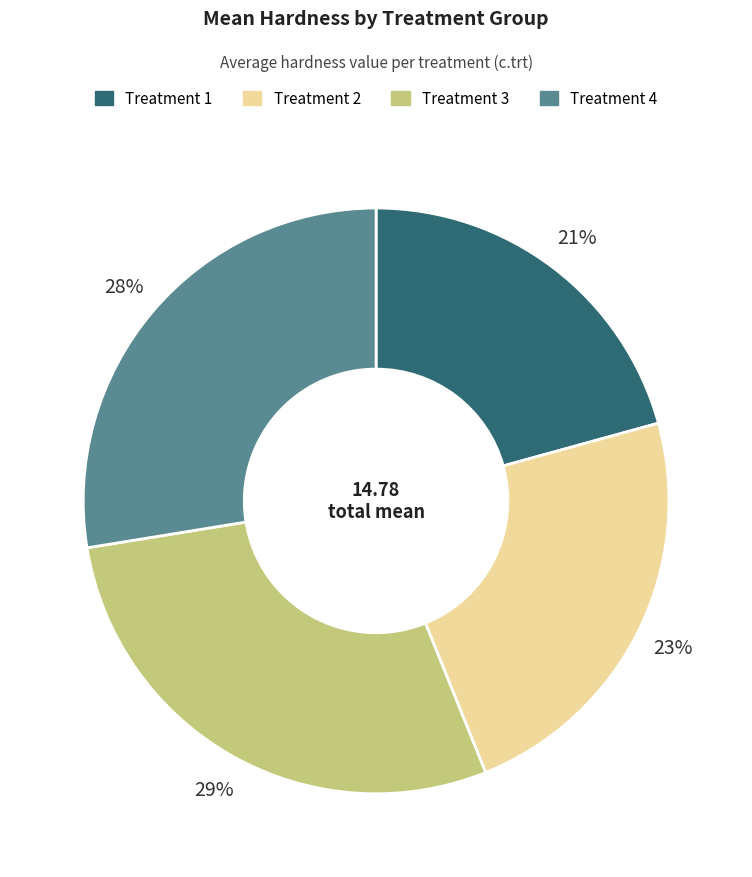

Do Treatment 4 and Treatment 3 together represent more than half of the pie?

Yes